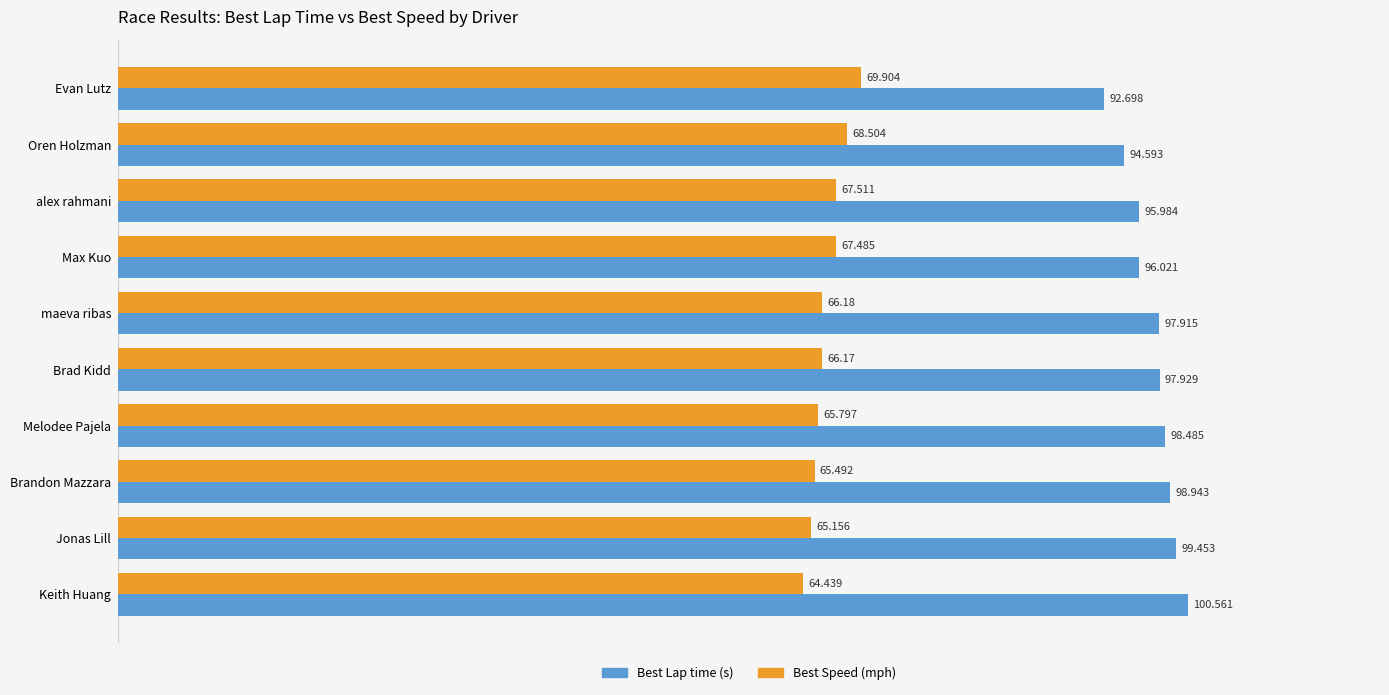

At which category is the sum across all series the highest?

Keith Huang